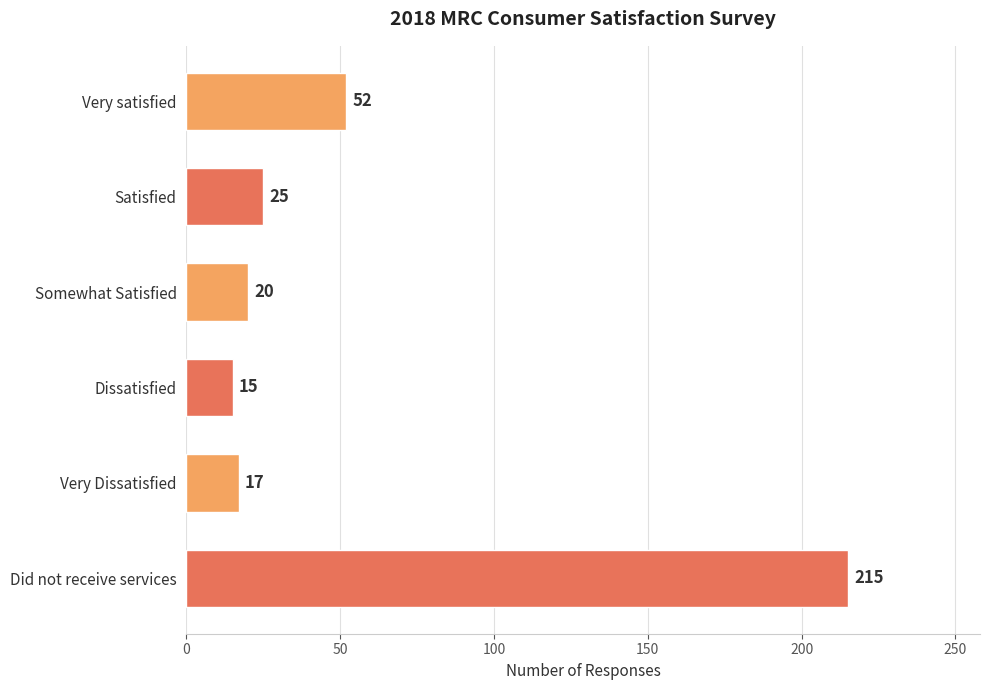

List the labels in order of value, smallest first.

Dissatisfied, Very Dissatisfied, Somewhat Satisfied, Satisfied, Very satisfied, Did not receive services